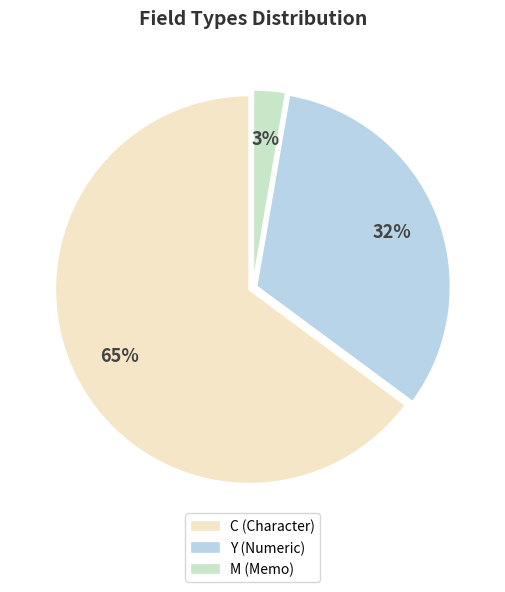

Do M and Y together represent more than half of the pie?

No